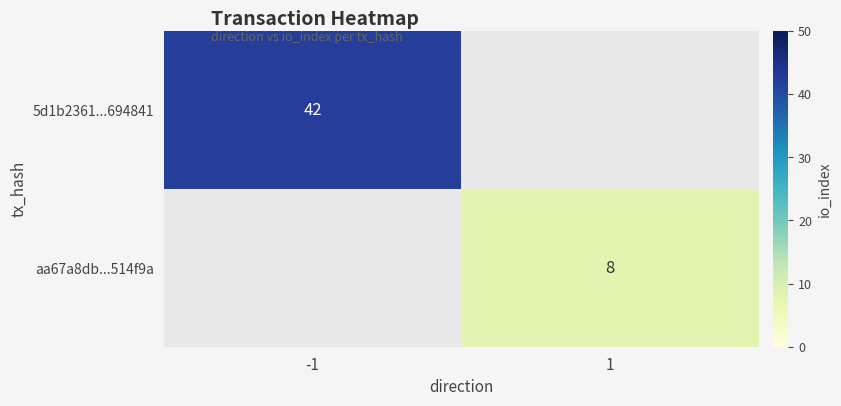

The value of 5d1b2361...694841 at -1 is 42. True or false?

True